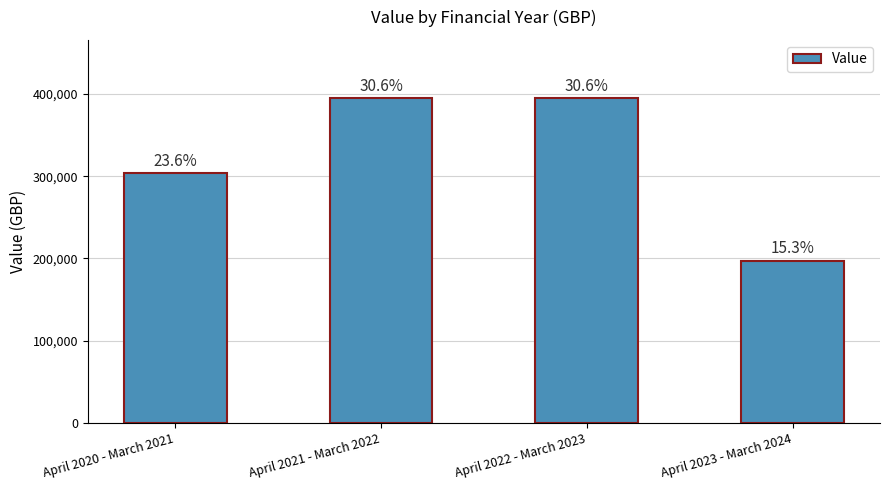

Reading left to right, list all the values displayed in this chart.

304070.9	394727.1	394727.1	197363.4